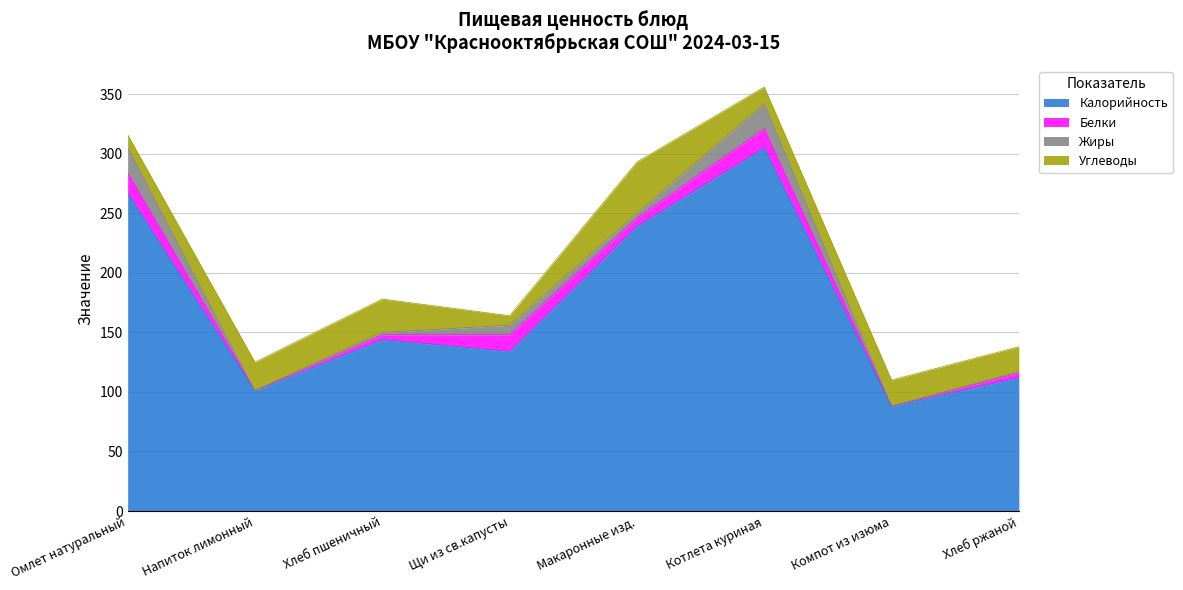

In Калорийность, how many points are lower than both neighbors (excluding endpoints)?

3